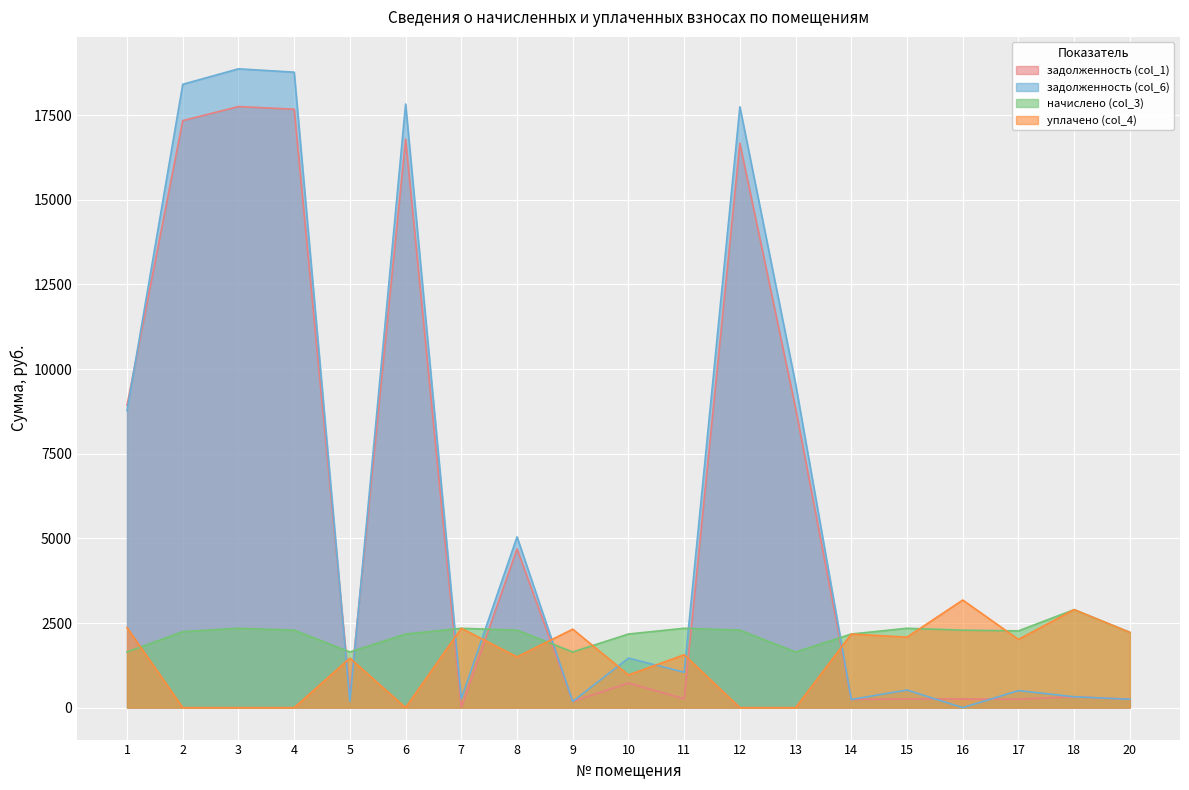

What is the lowest value of the начислено (col_3) series?

1644.4